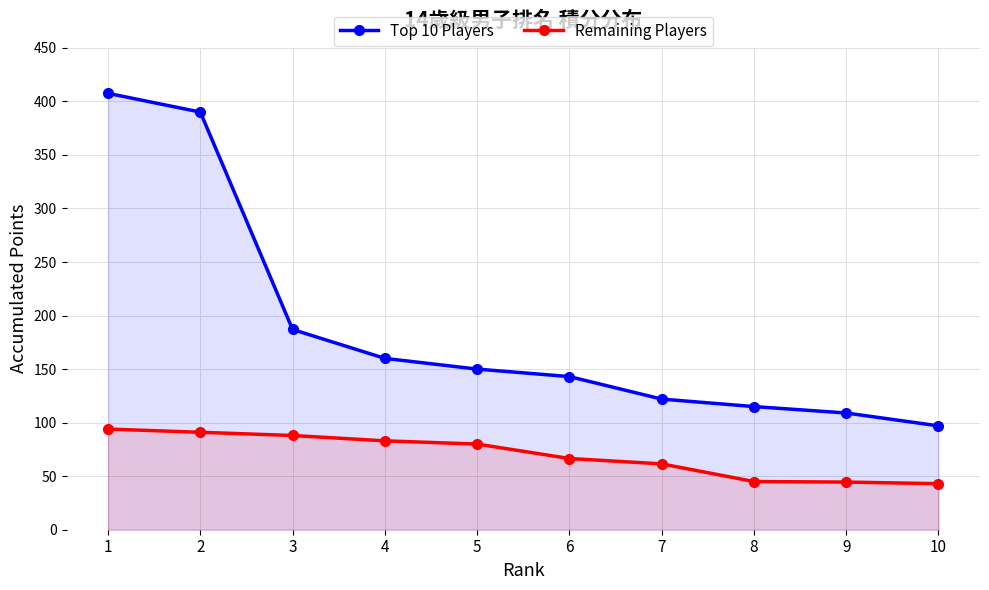

Rank the series by their average value, from highest to lowest.

Top 10 Players, Remaining Players